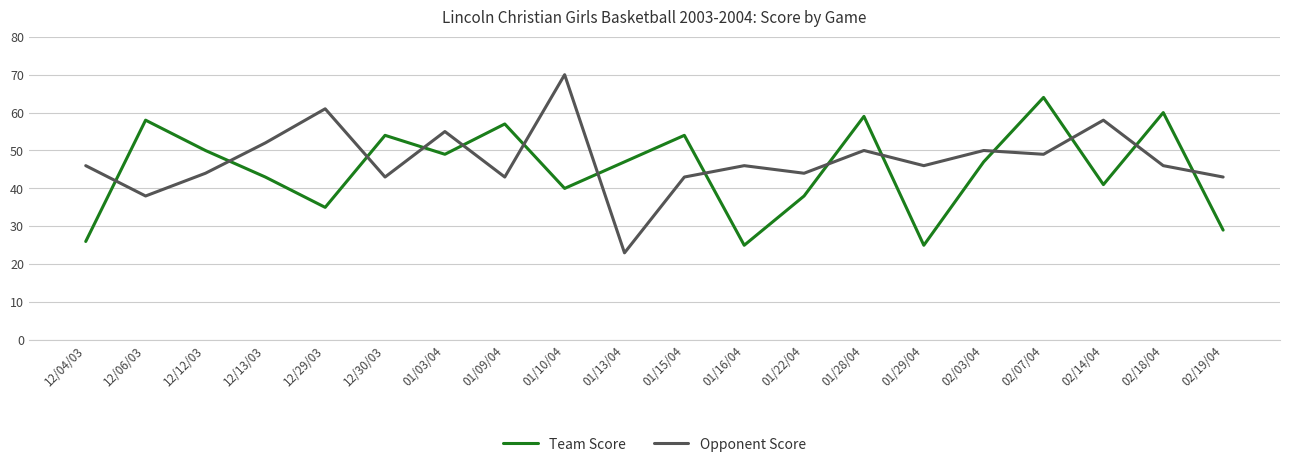

True or false: Team Score and Opponent Score intersect in this chart.

True